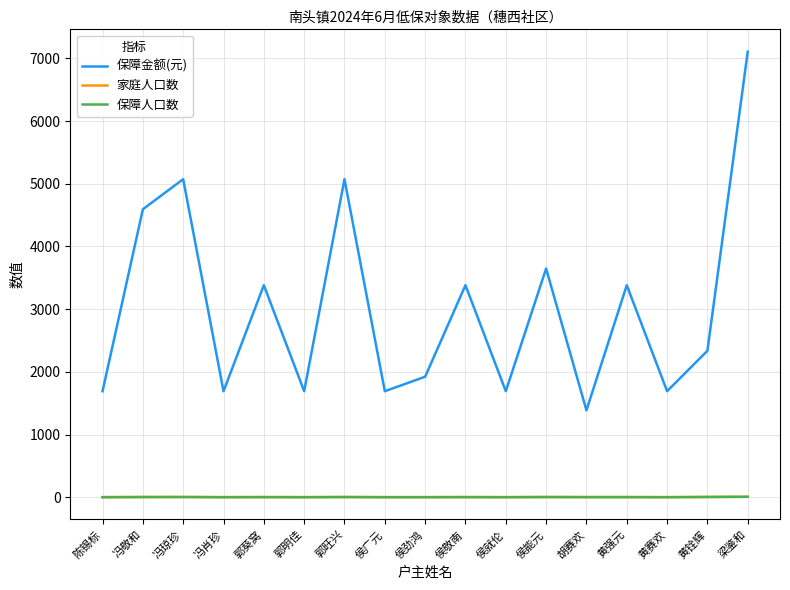

What are all the series names shown in the legend?

保障金额(元), 家庭人口数, 保障人口数